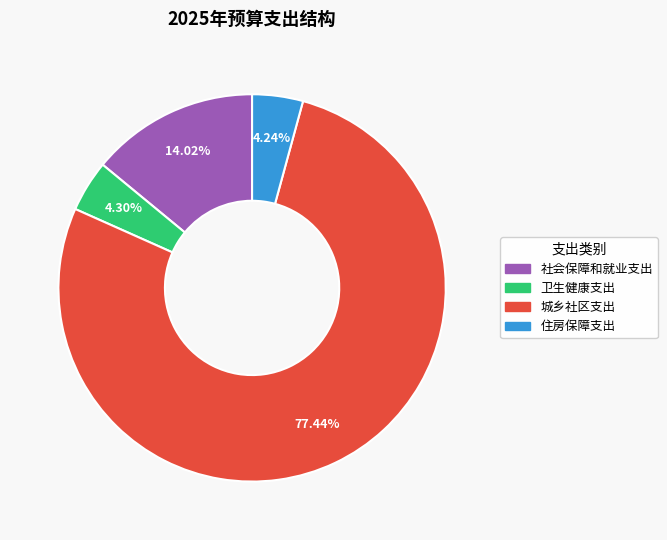

Count the number of slices in the pie.

4